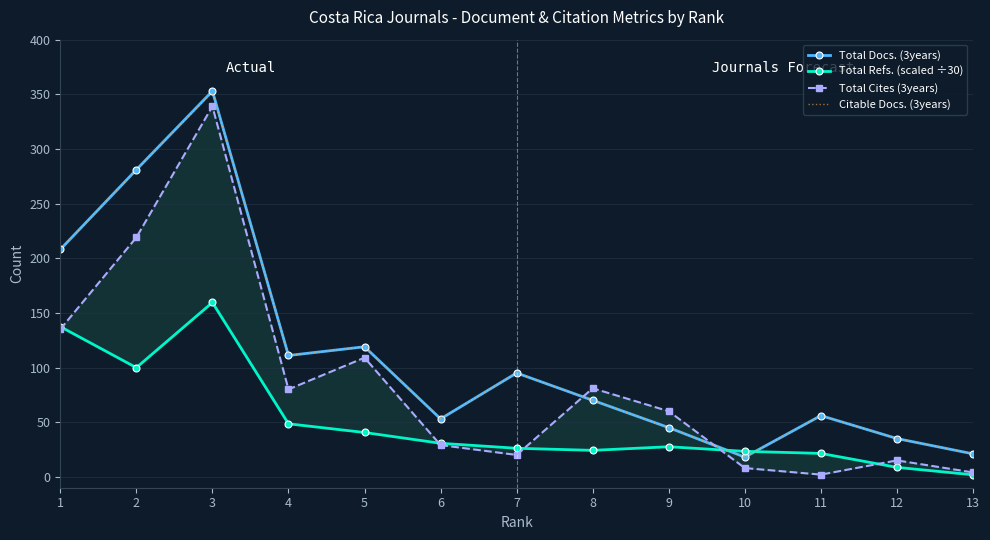

How many distinct data groups are displayed?

4